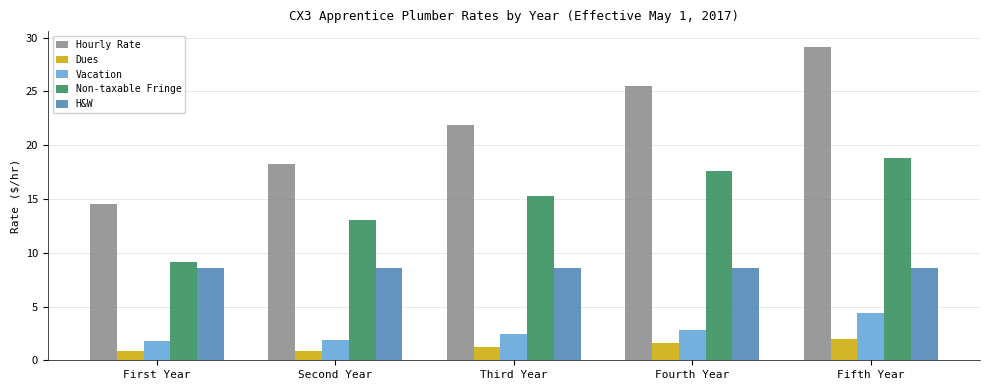

At how many categories does at least one series exceed 29?

1